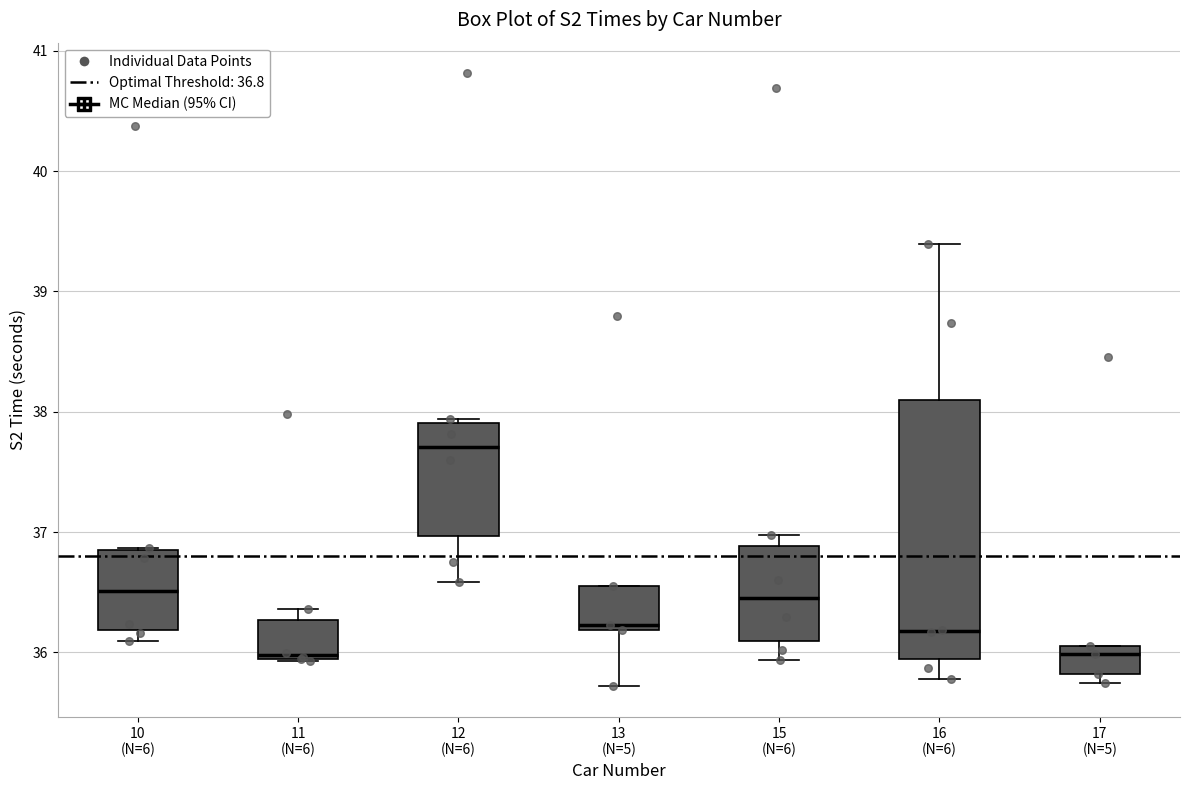

Reading left to right, transcribe this box plot: for each box, give where its median line is, the range the box spans, and where its two whiskers end, as read against the y-axis. The values are not printed on the chart, so give them approximately, as read against the axis.

10 (N=6): median 36.5, box 36.2 to 36.8, whiskers 36.1 to 36.9
11 (N=6): median 36.0, box 35.9 to 36.3, whiskers 35.9 to 36.4
12 (N=6): median 37.7, box 37.0 to 37.9, whiskers 36.6 to 37.9 (just above the box's upper edge)
13 (N=5): median 36.2 (just above the box's lower edge), box 36.2 to 36.6, whiskers 35.7 to 36.6
15 (N=6): median 36.4, box 36.1 to 36.9, whiskers 35.9 to 37.0
16 (N=6): median 36.2, box 35.9 to 38.1, whiskers 35.8 to 39.4
17 (N=5): median 36.0, box 35.8 to 36.1, whiskers 35.7 to 36.1